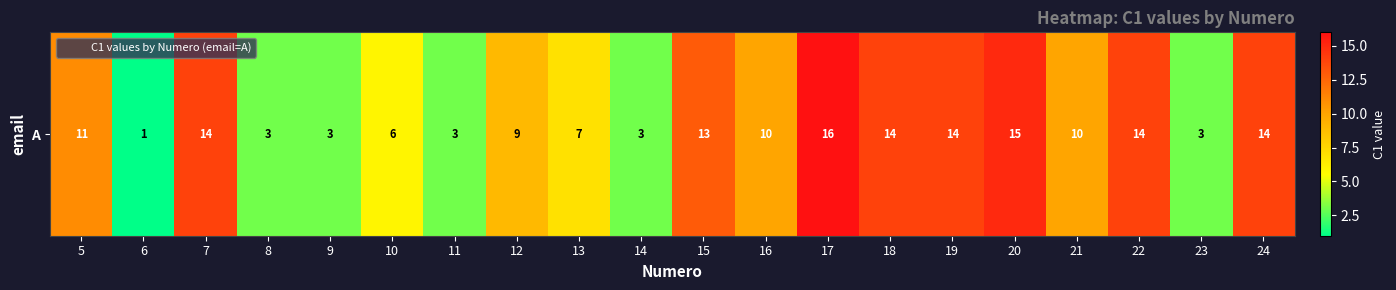

The value at 13 is 4. True or false?

False